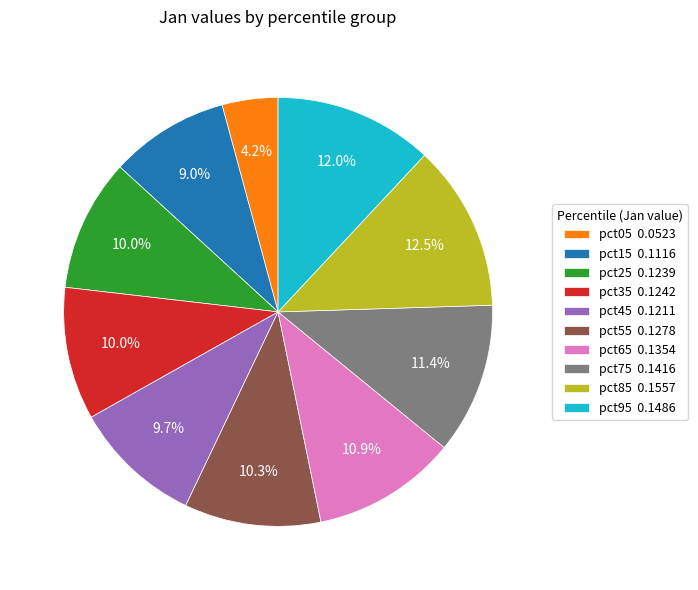

Is it true that pct45 is 10% of the pie?

True